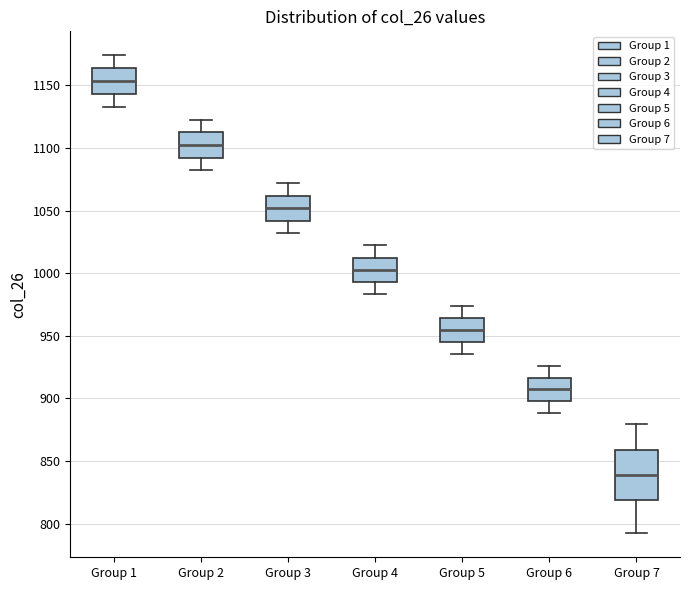

Comparing the boxes themselves (not the whiskers), which one is the tallest?

Group 7